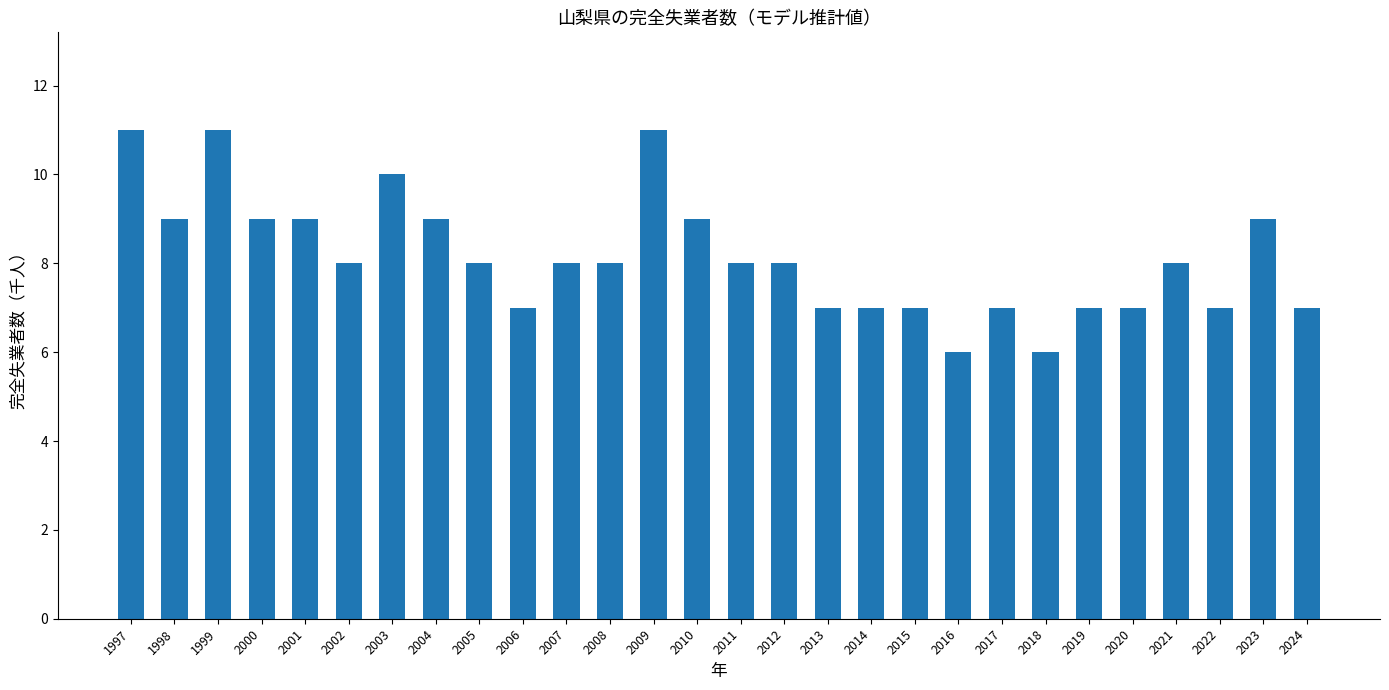

Which has a higher value, 2002 or 1997?

1997